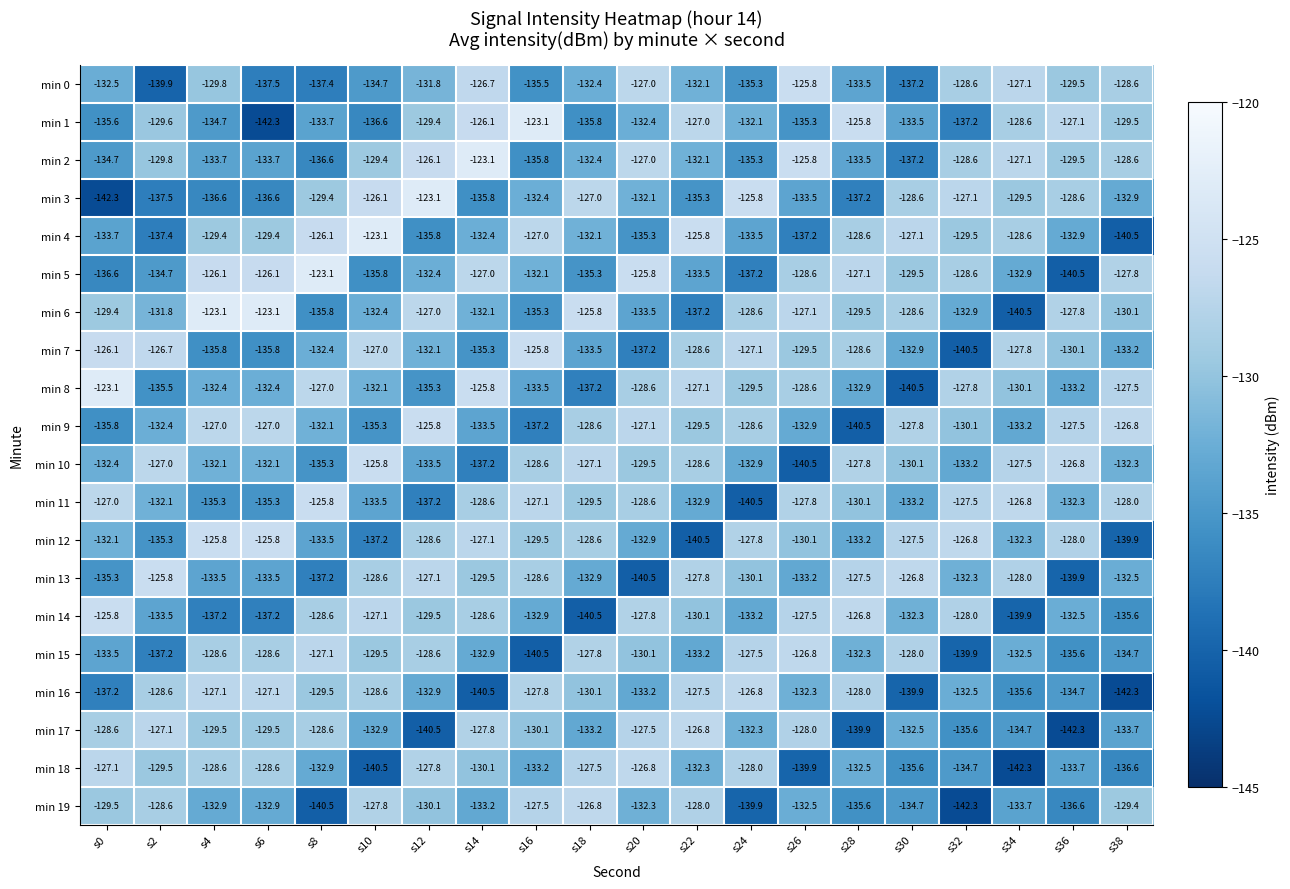

What is the average value of the min 15 series?

-131.7